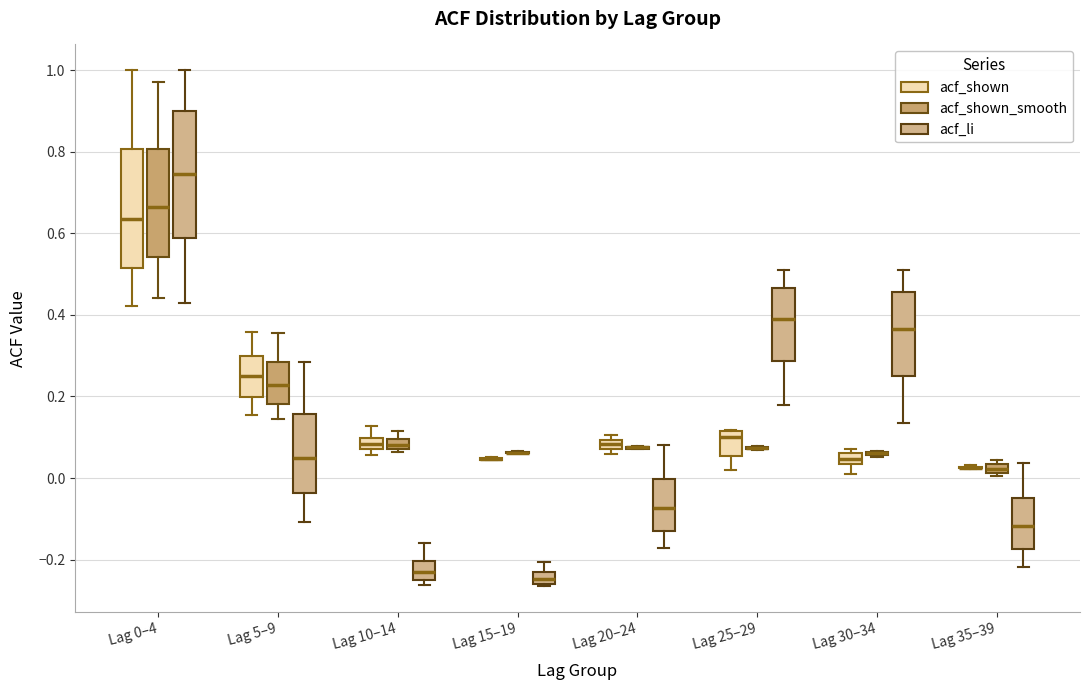

Where is the upper edge of the box for Lag 35–39 (acf_shown_smooth) on the y-axis? The values are not printed on the chart, so give them approximately, as read against the axis.

0.04